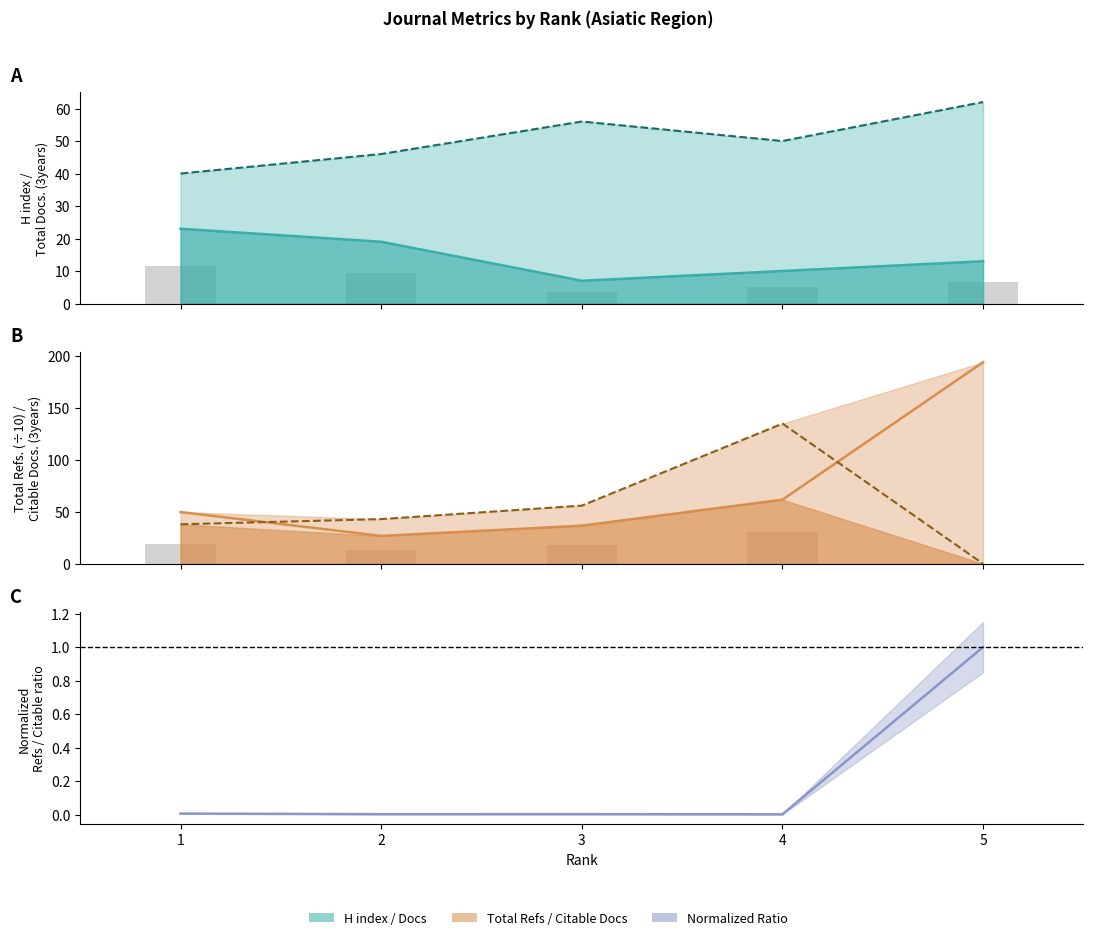

Reading left to right, transcribe all the data shown in this chart.

H index (line): 23.0	19.0	7.0	10.0	13.0
Total Docs. (3years) (line): 40.0	46.0	56.0	50.0	62.0
Total Refs. (÷10) (line): 49.8	26.8	36.7	61.7	194.1
Citable Docs. (3years) (line): 38.0	43.0	56.0	135.0	0.0
Refs/Citable ratio (norm.): 0.0	0.0	0.0	0.0	1.0